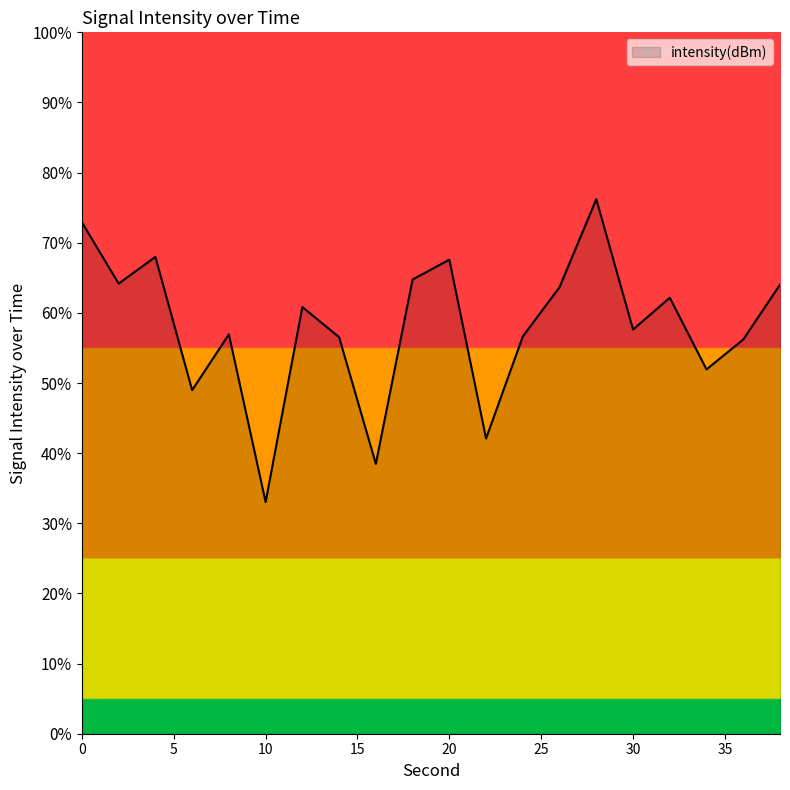

What is the average value?

58.1